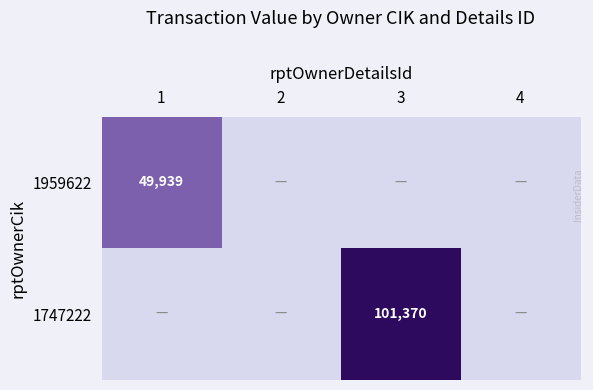

The value of 1747222 at 3 is 101370. True or false?

True